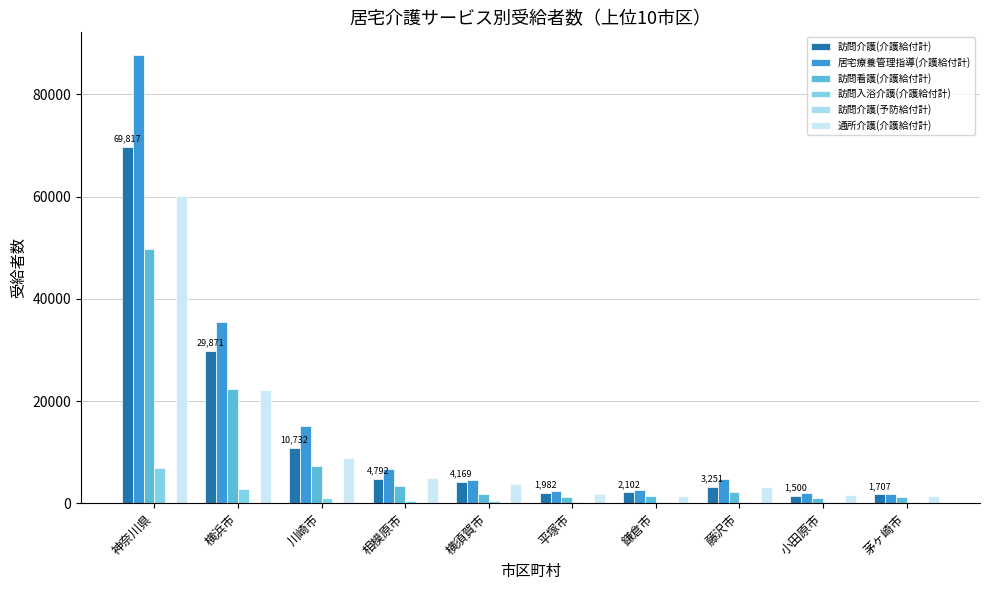

At which category is the sum across all series the highest?

神奈川県